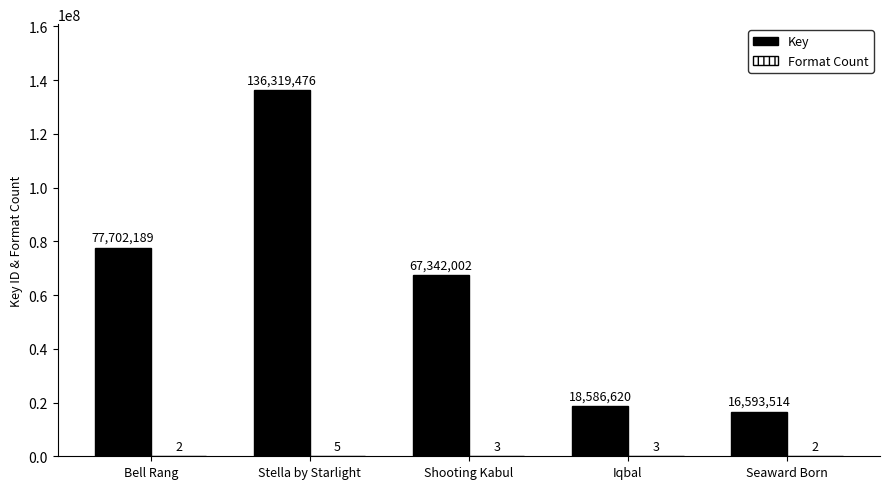

How many categories are shown in the chart?

5